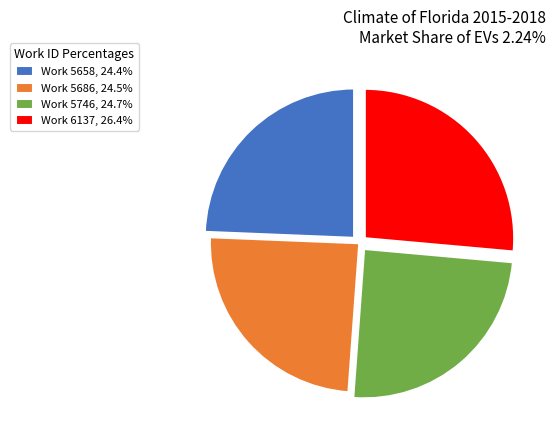

Approximately how many times larger is the value at Work 5658, 24.4% compared to Work 5686, 24.5%?

1.0